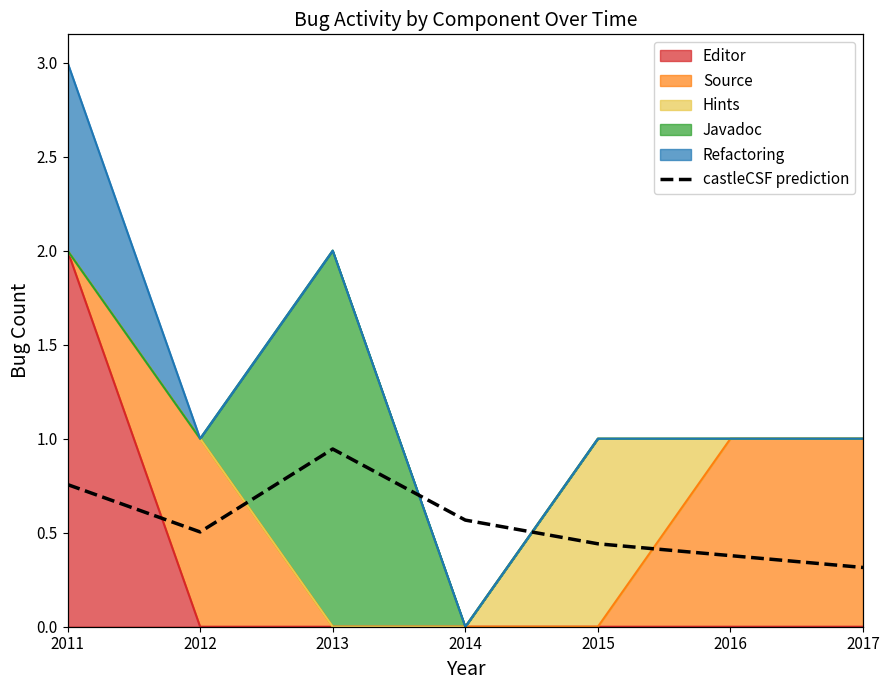

Rank the categories by value from lowest to highest.

2017, 2016, 2015, 2012, 2014, 2011, 2013